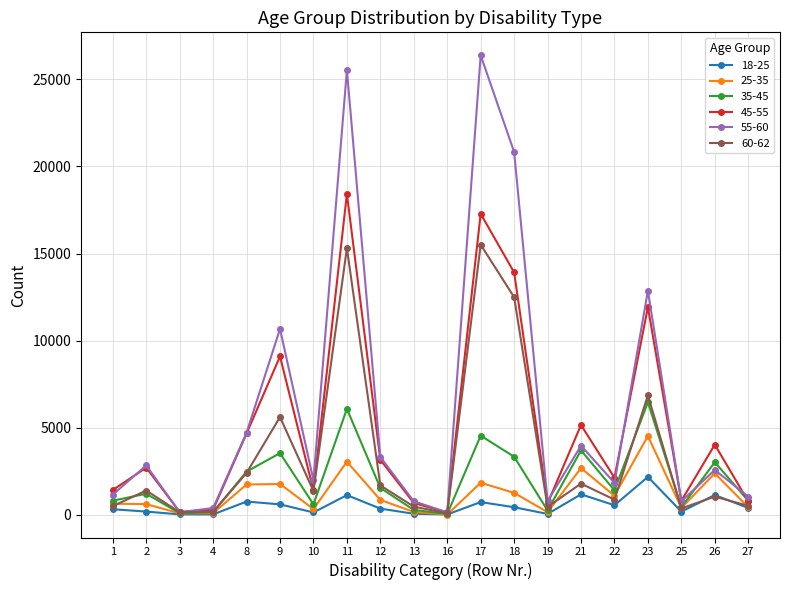

True or false: 55-60 has more than 1 points higher than both neighbors.

True